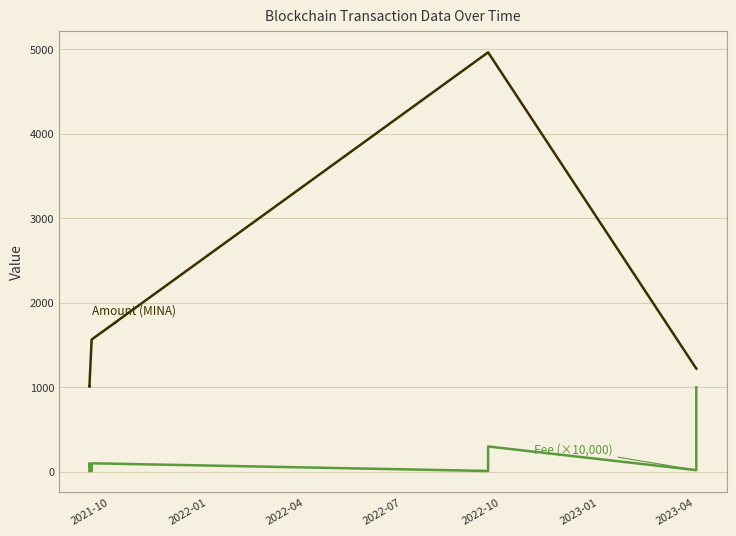

What is the greatest value displayed?

4962.2